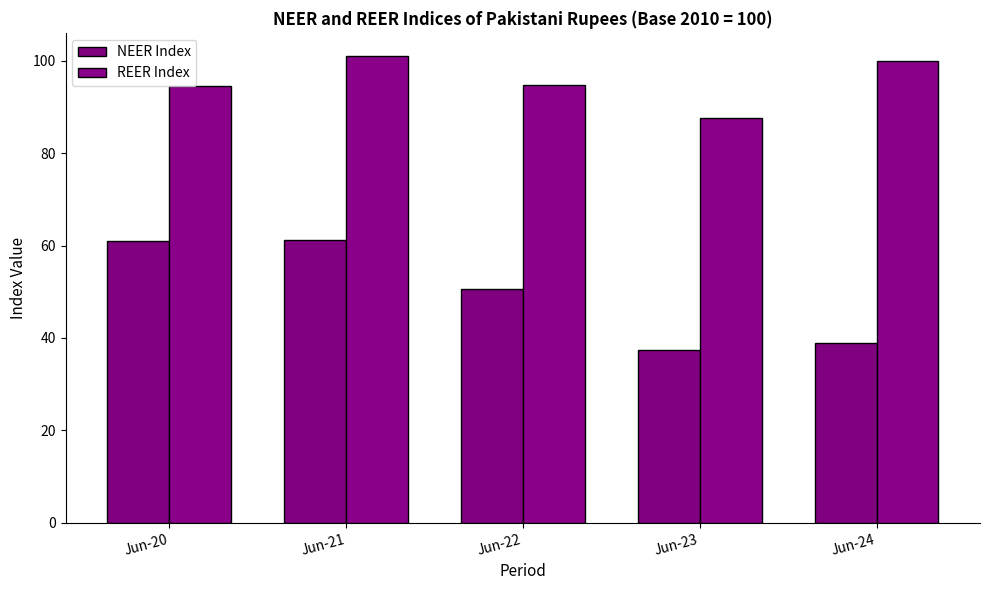

Between Jun-21 and Jun-24, which is larger?

Jun-21